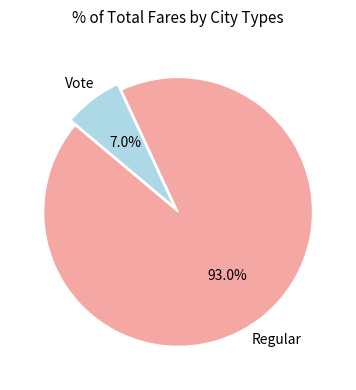

Is there a majority slice in this chart?

Yes